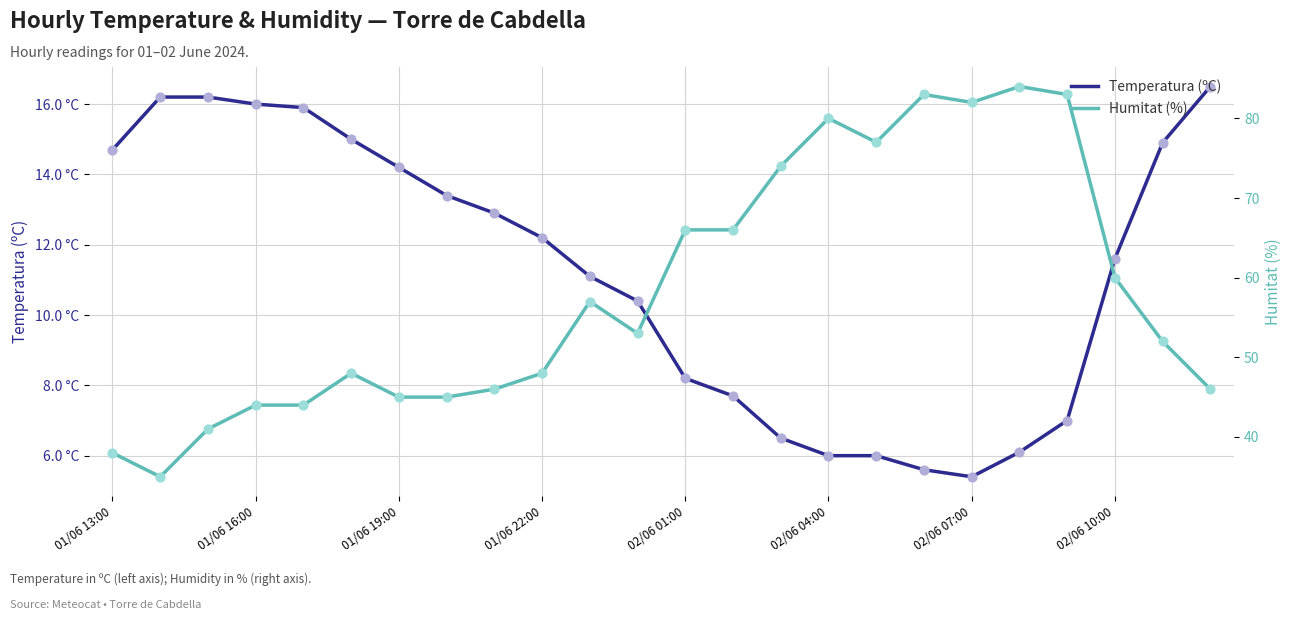

What are all the series names shown in the legend?

Temperatura (ºC), Humitat (%)